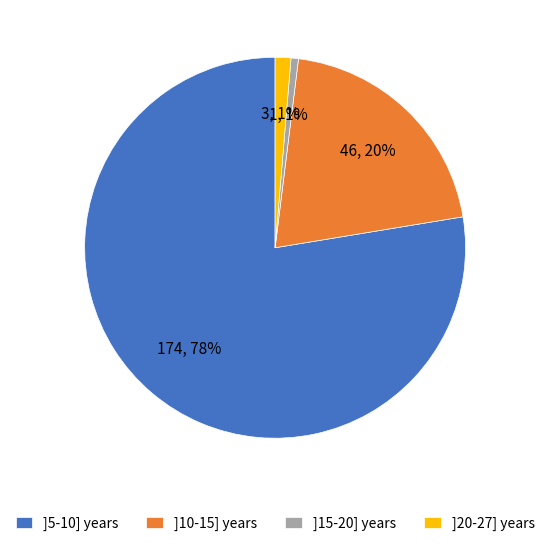

Combined, do ]10-15] years and ]20-27] years account for over 50%?

No